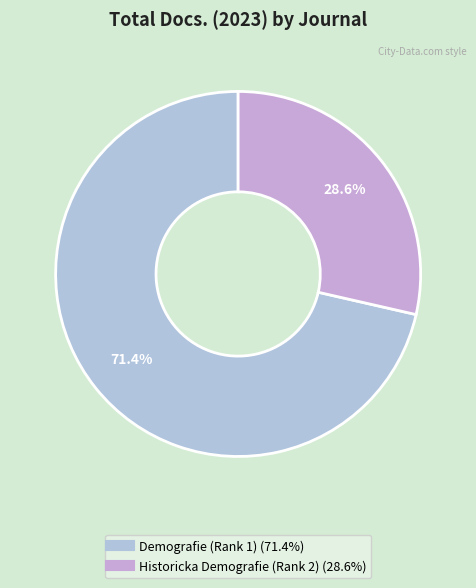

What percentage is the Historicka Demografie (Rank 2) slice, to the nearest percent?

29%